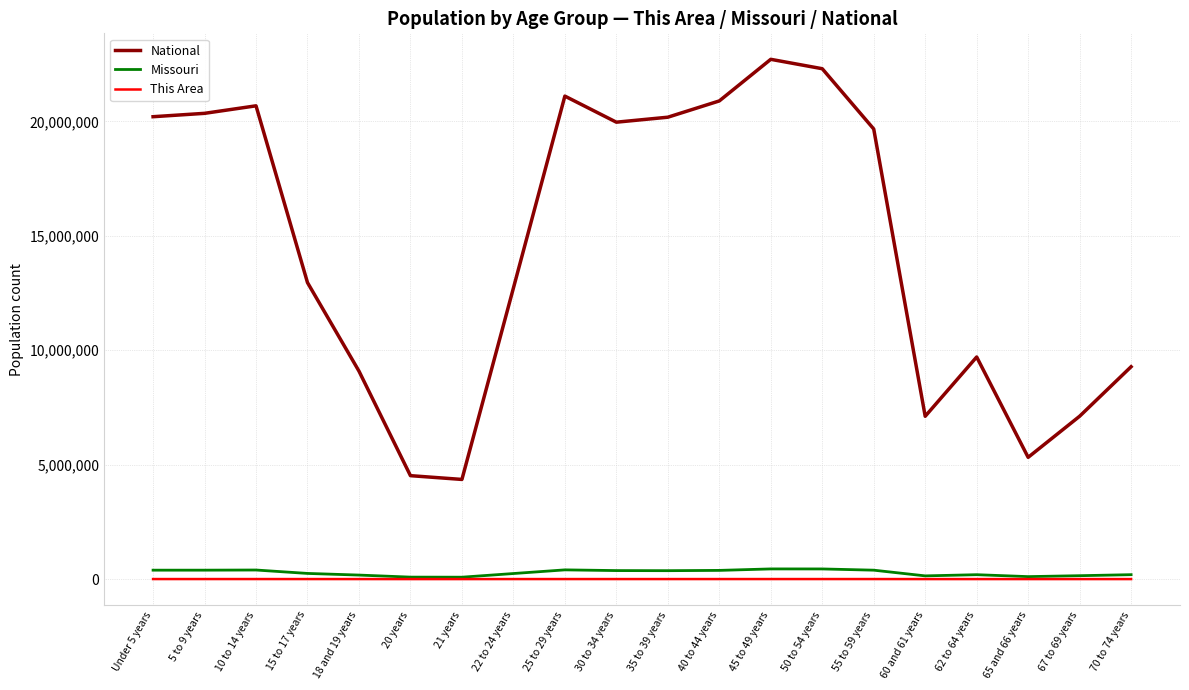

What is the difference between the highest and lowest values at 10 to 14 years?

20675208